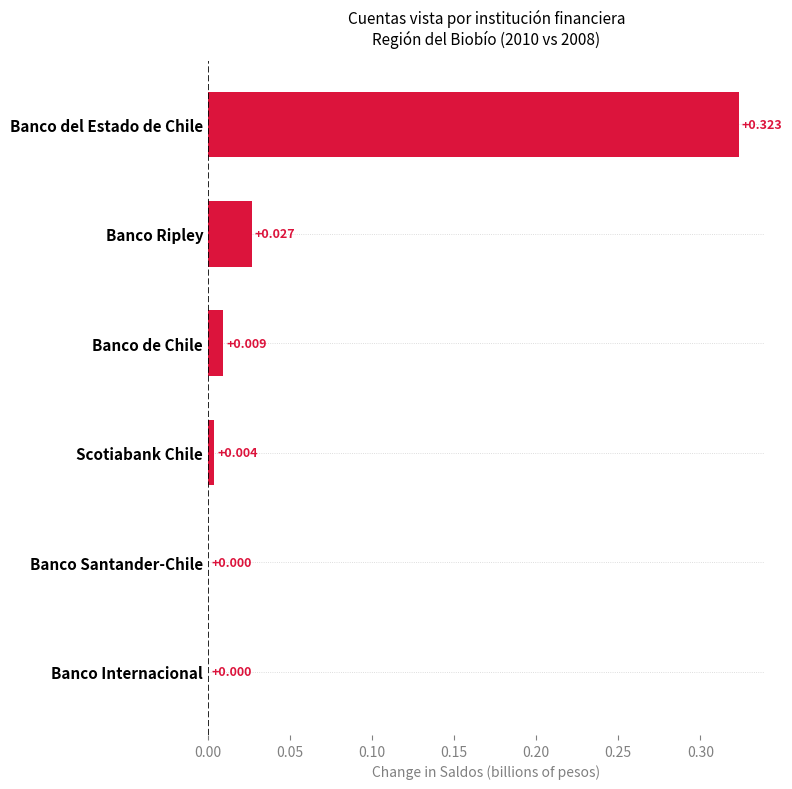

Between Banco Santander-Chile and Banco del Estado de Chile, which is larger?

Banco del Estado de Chile